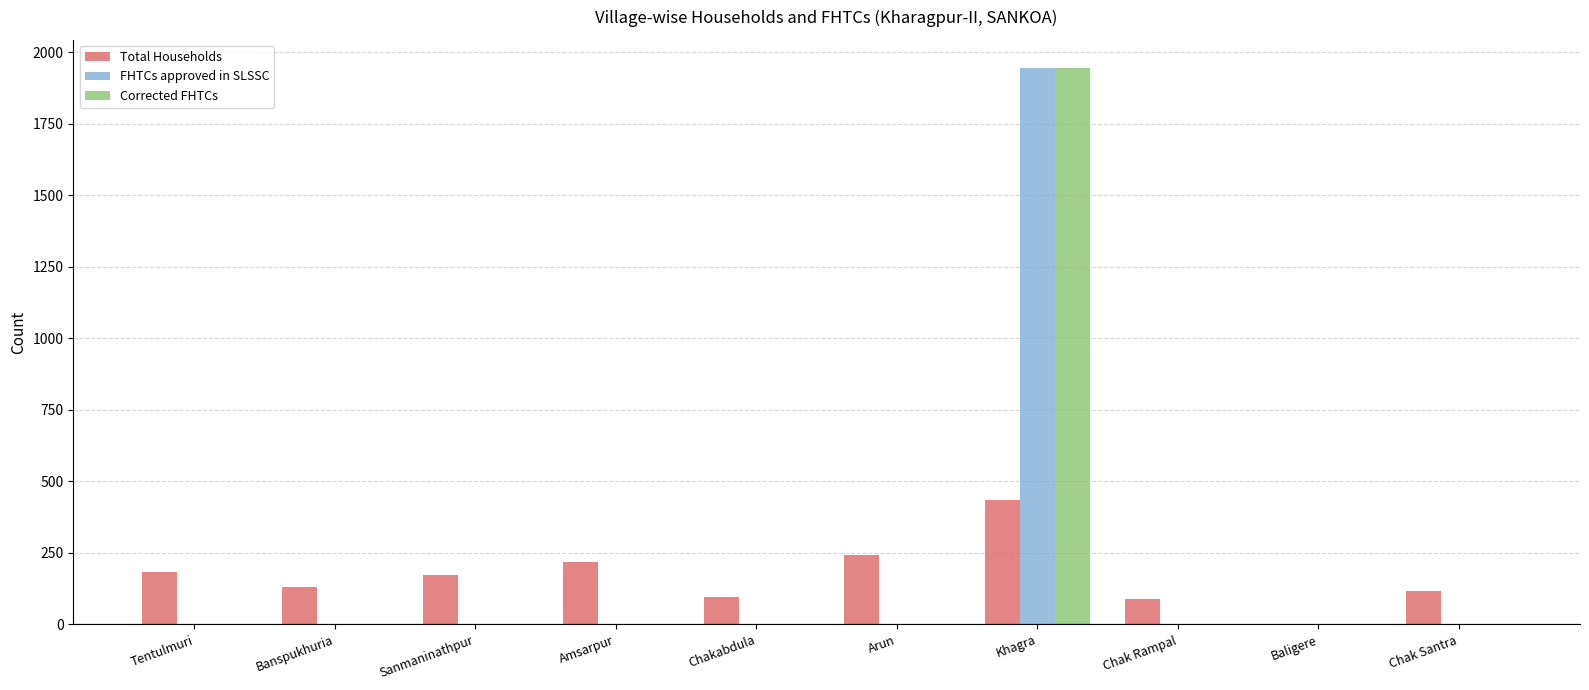

Does the chart contain stacked bars?

No